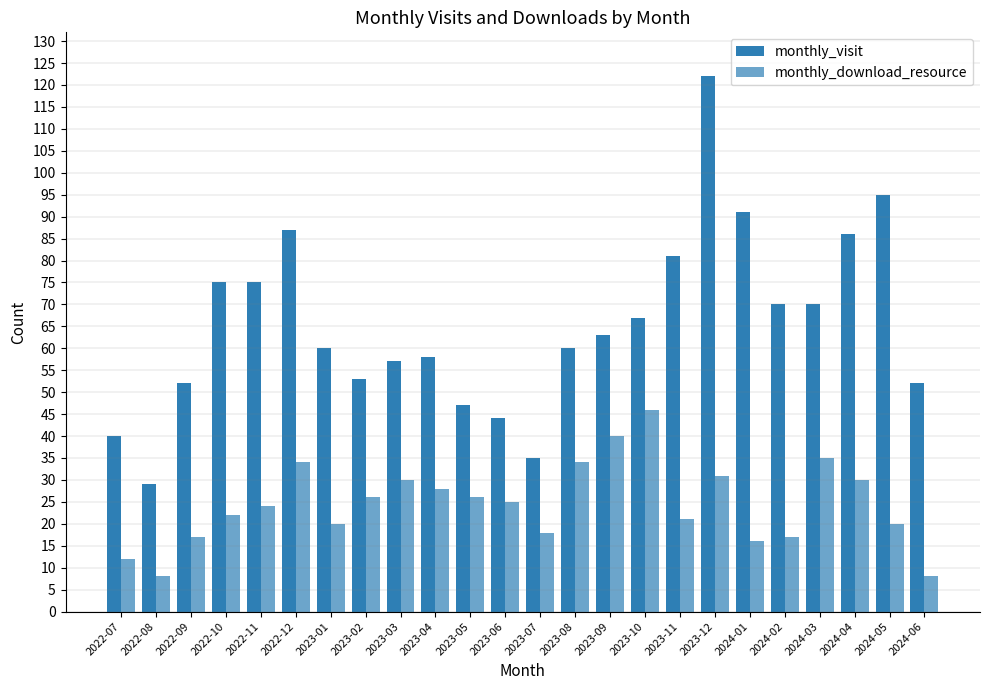

Reading right to left, transcribe all the data shown in this chart.

monthly_visit: 2024-06=52	2024-05=95	2024-04=86	2024-03=70	2024-02=70	2024-01=91	2023-12=122	2023-11=81	2023-10=67	2023-09=63	2023-08=60	2023-07=35	2023-06=44	2023-05=47	2023-04=58	2023-03=57	2023-02=53	2023-01=60	2022-12=87	2022-11=75	2022-10=75	2022-09=52	2022-08=29	2022-07=40
monthly_download_resource: 2024-06=8	2024-05=20	2024-04=30	2024-03=35	2024-02=17	2024-01=16	2023-12=31	2023-11=21	2023-10=46	2023-09=40	2023-08=34	2023-07=18	2023-06=25	2023-05=26	2023-04=28	2023-03=30	2023-02=26	2023-01=20	2022-12=34	2022-11=24	2022-10=22	2022-09=17	2022-08=8	2022-07=12